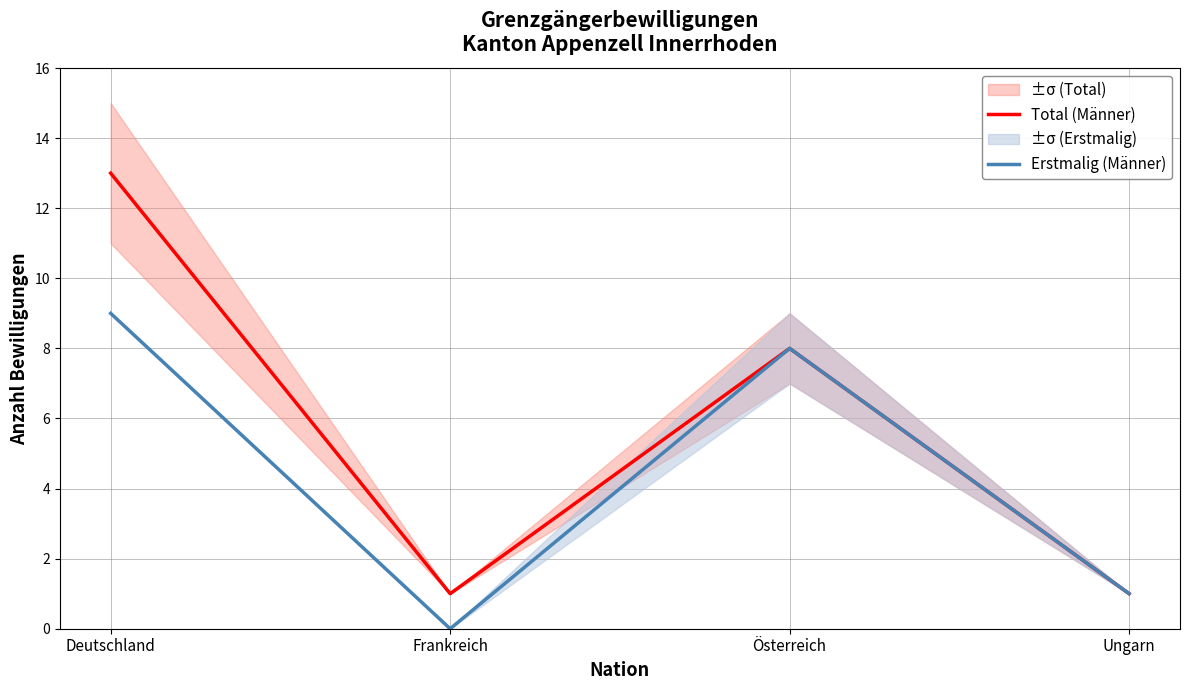

What position from the left is Frankreich?

2